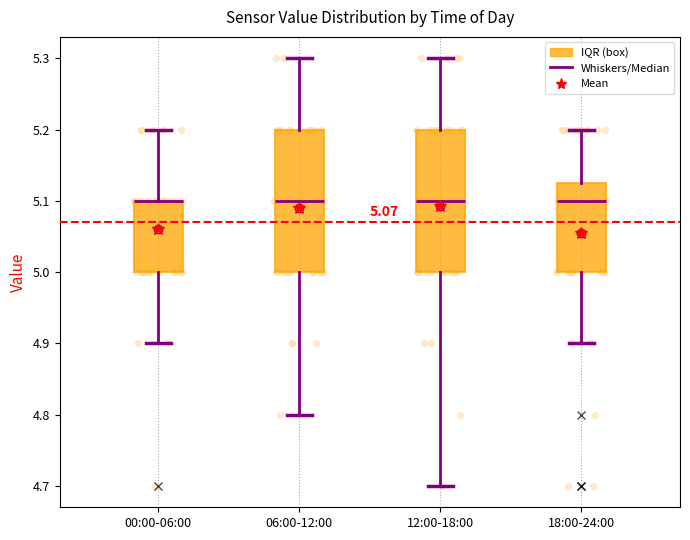

Where does the upper whisker of the box for 12:00-18:00 end on the y-axis? The values are not printed on the chart, so give them approximately, as read against the axis.

5.30